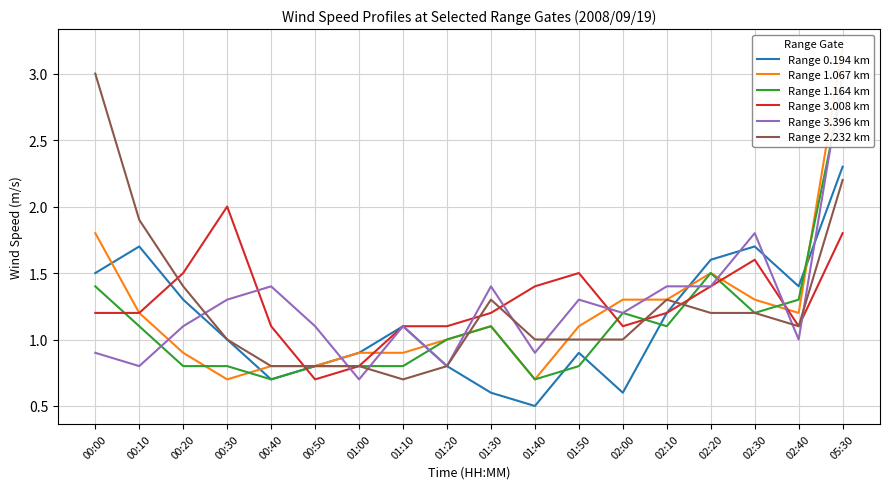

Which label corresponds to the smallest value in the chart?

01:40